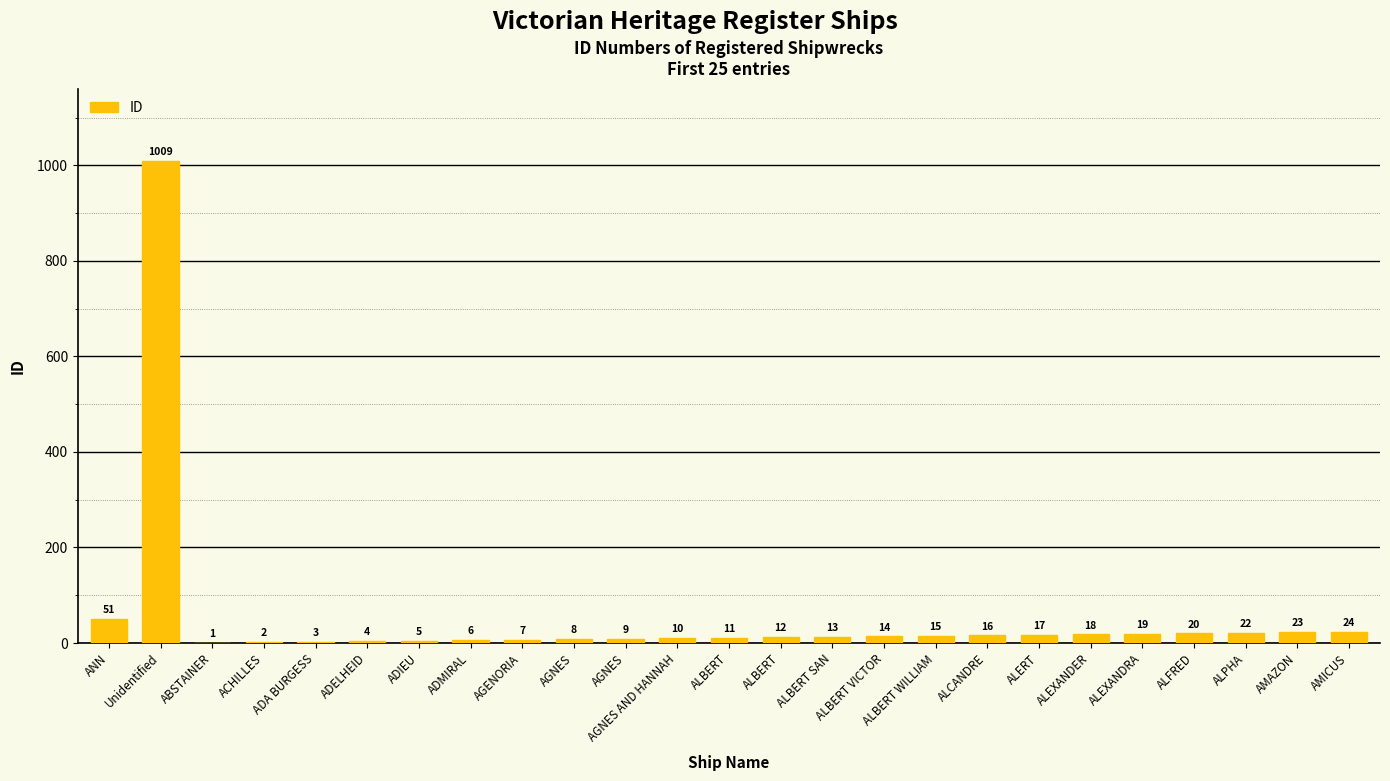

Count the number of data series in this chart.

1